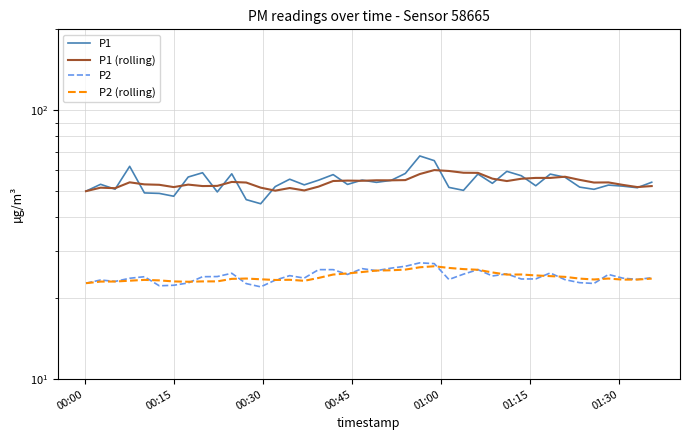

At which label does P1 first exceed 53?

00:15